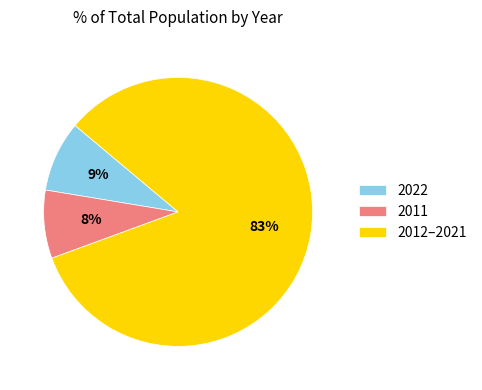

What is the largest slice in the pie chart?

2012–2021